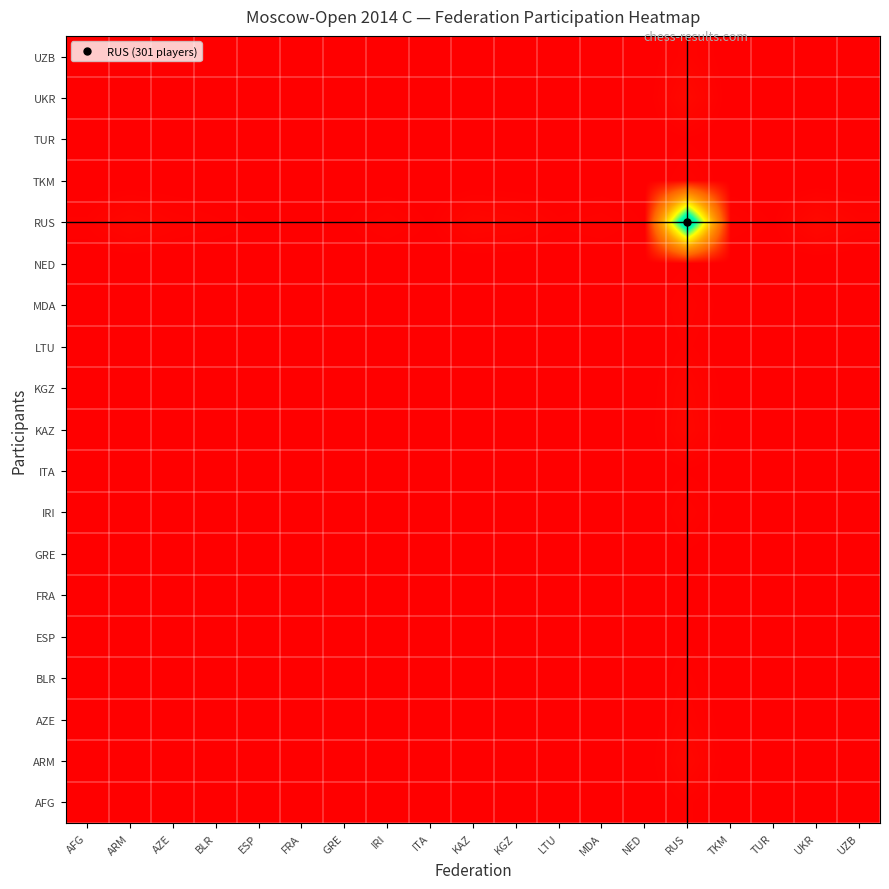

List the series in order of their peak value, highest first.

RUS, UKR, ARM, KAZ, KGZ, AZE, IRI, MDA, TKM, UZB, AFG, BLR, LTU, ESP, FRA, GRE, ITA, NED, TUR